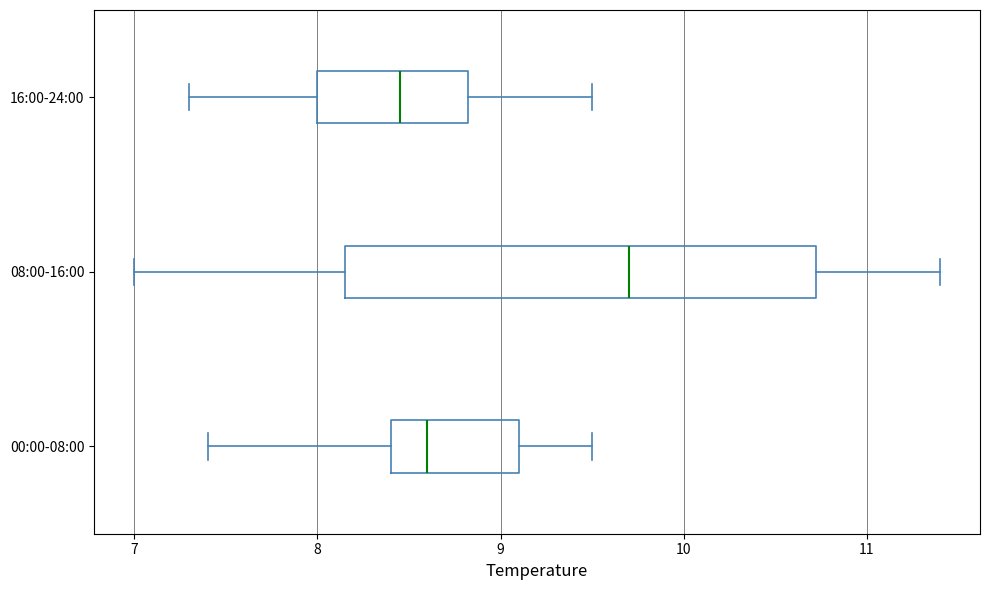

Reading bottom to top, transcribe this box plot: for each box, give where its median line is, the range the box spans, and where its two whiskers end, as read against the x-axis. The values are not printed on the chart, so give them approximately, as read against the axis.

00:00-08:00: median 8.6, box 8.4 to 9.1, whiskers 7.4 to 9.5
08:00-16:00: median 9.7, box 8.2 to 10.7, whiskers 7.0 to 11.4
16:00-24:00: median 8.5, box 8.0 to 8.8, whiskers 7.3 to 9.5